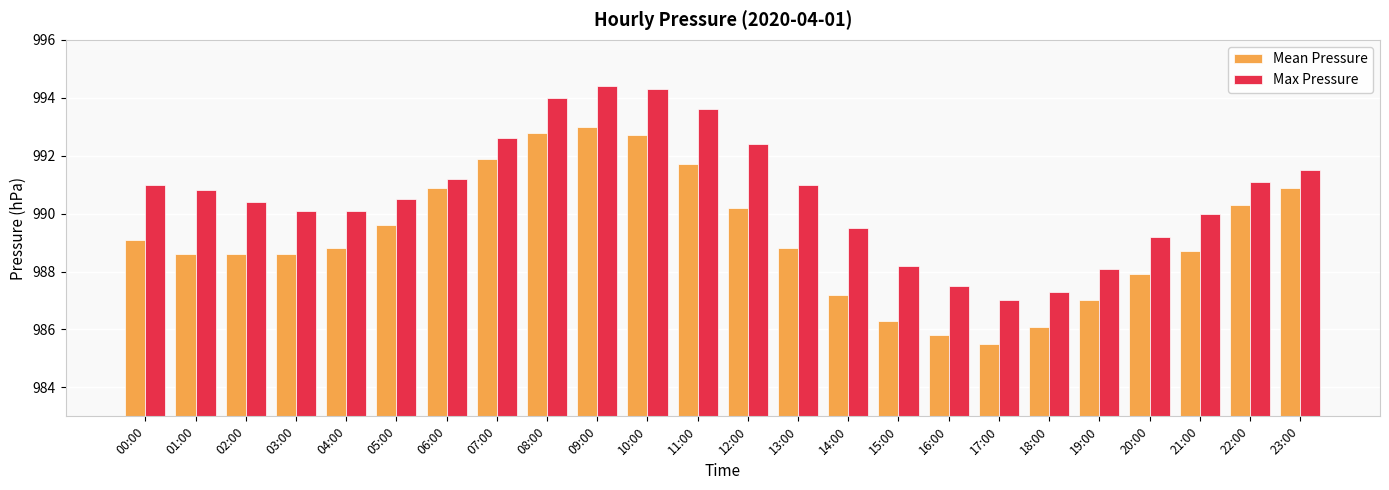

What position from the left is 19:00?

20